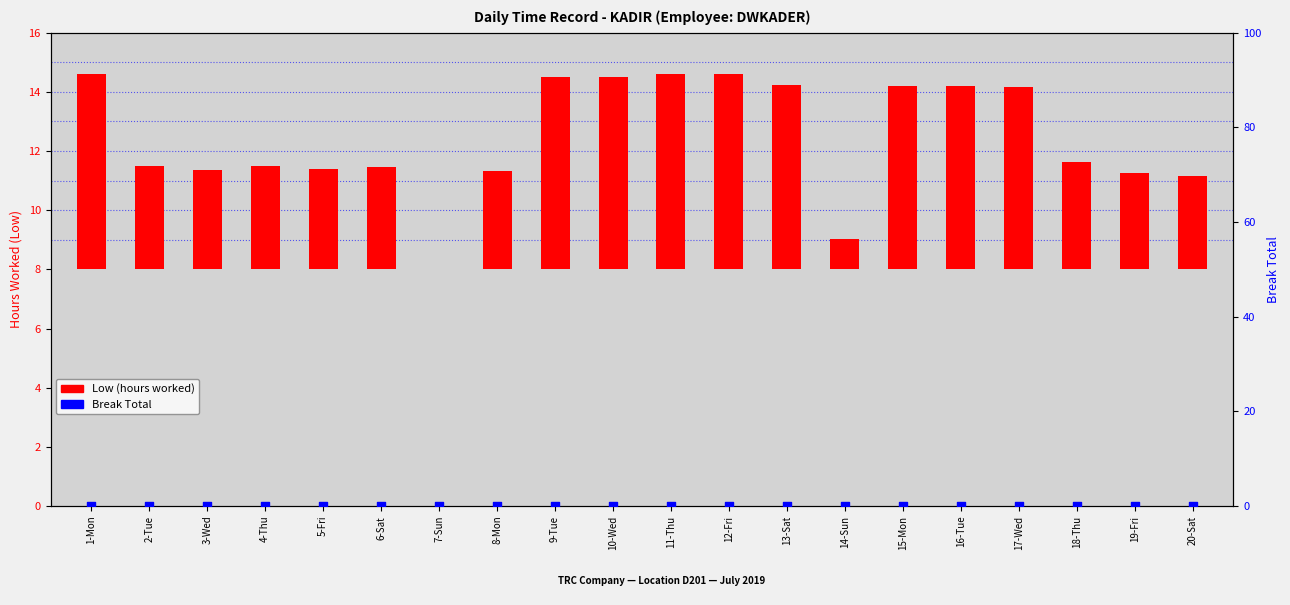

At how many categories does at least one series exceed 3?

18